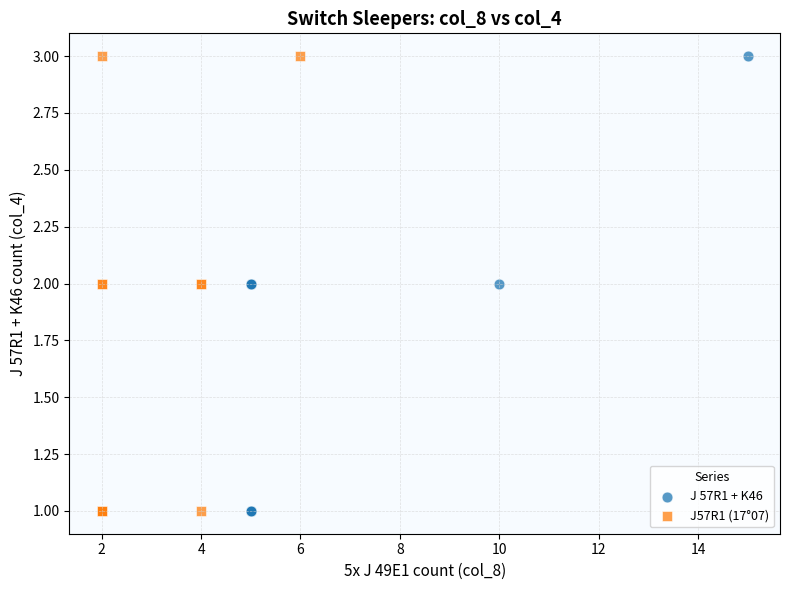

What are all the series names shown in the legend?

J 57R1 + K46, J57R1 (17°07)